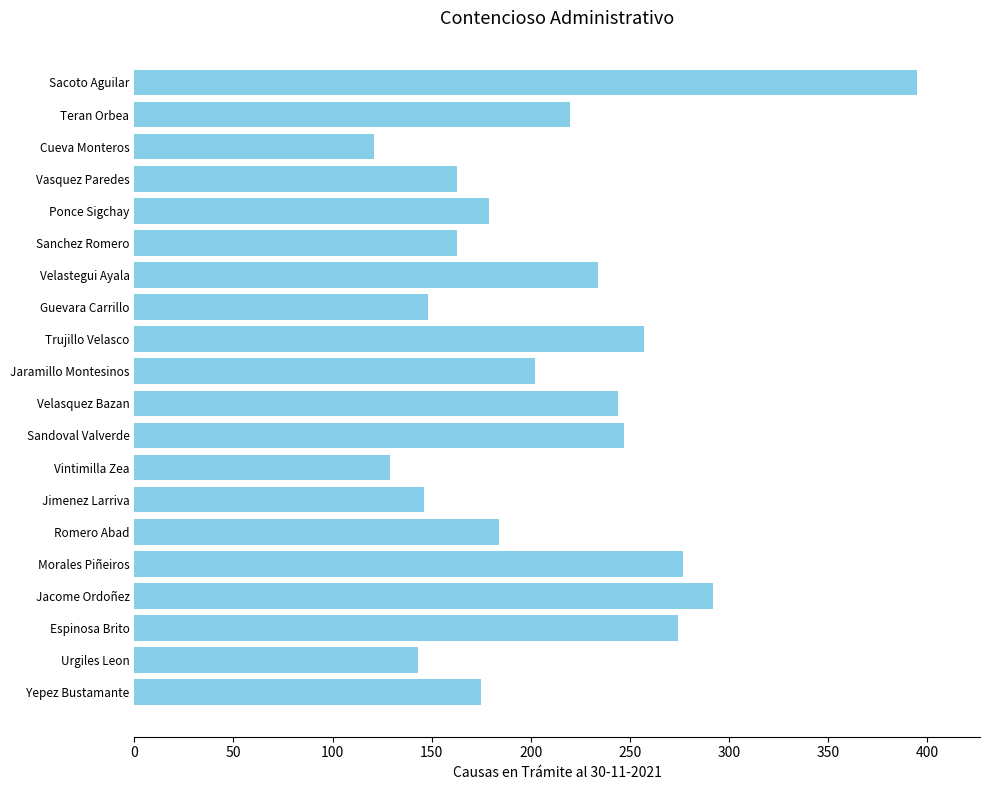

What is the greatest value displayed?

395